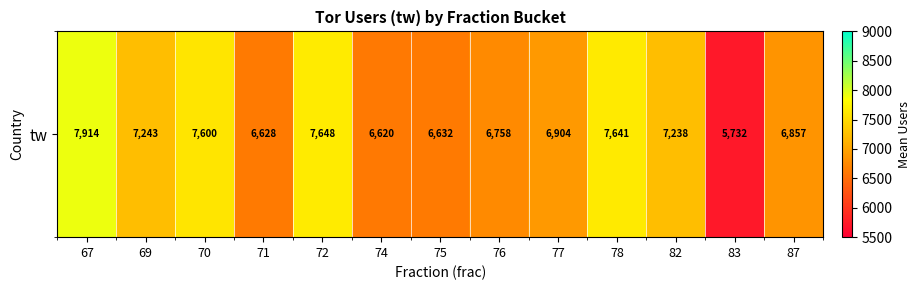

True or false: the data shows 10892.7 at 72.

False